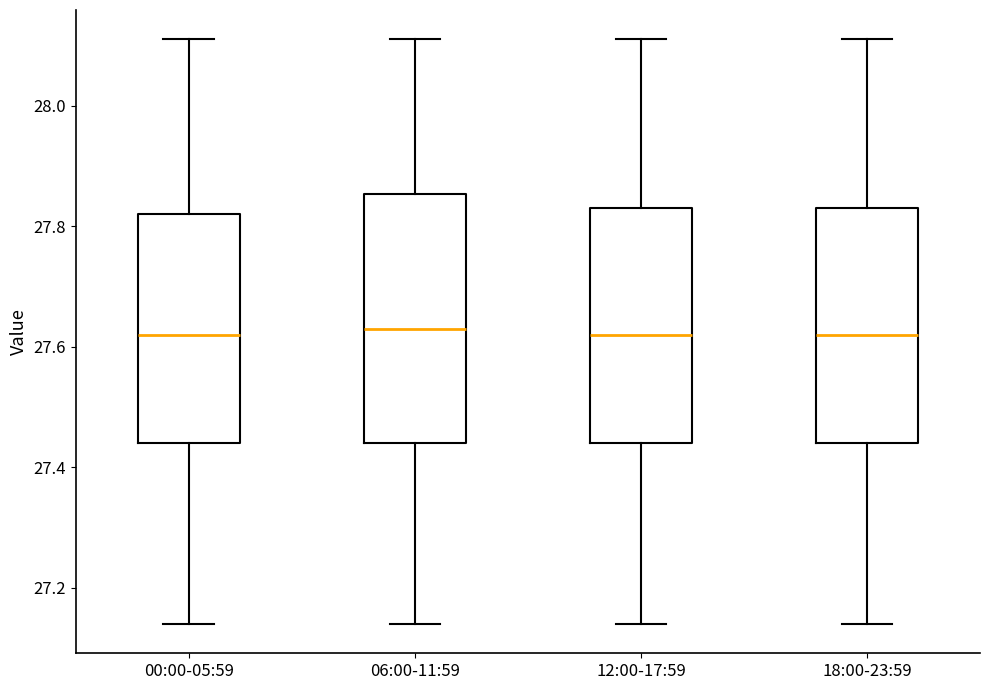

Reading left to right, read every box against the y-axis: the position of its median line, the range the box covers, and the ends of its whiskers. The values are not printed on the chart, so give them approximately, as read against the axis.

00:00-05:59: median 27.62, box 27.44 to 27.82, whiskers 27.14 to 28.12
06:00-11:59: median 27.64, box 27.44 to 27.86, whiskers 27.14 to 28.12
12:00-17:59: median 27.62, box 27.44 to 27.84, whiskers 27.14 to 28.12
18:00-23:59: median 27.62, box 27.44 to 27.84, whiskers 27.14 to 28.12